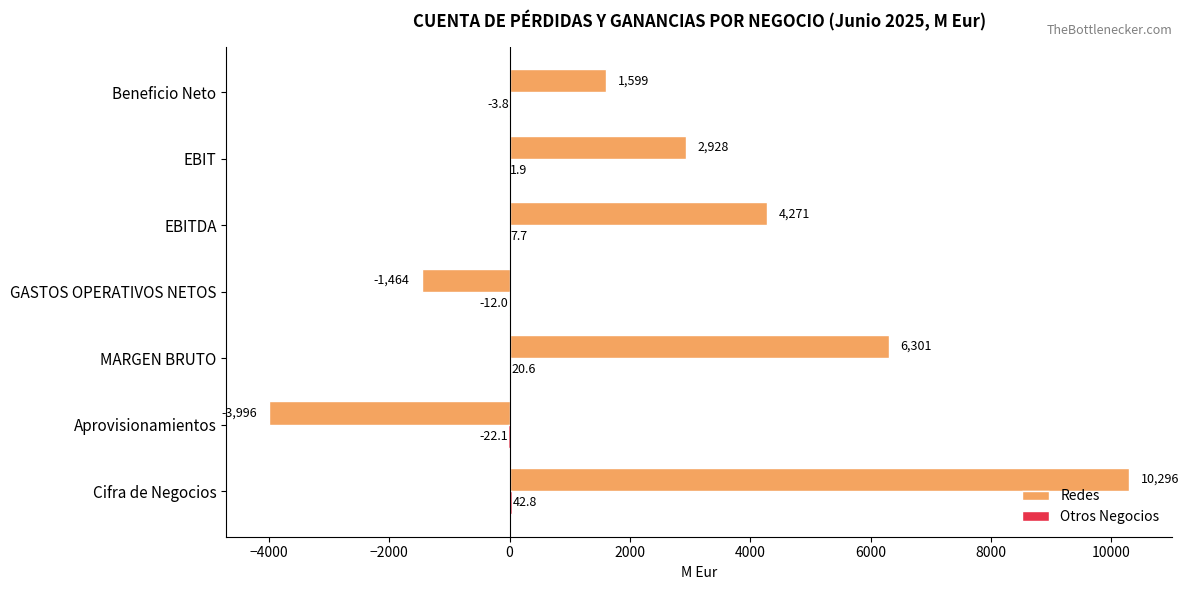

The value of Redes at Cifra de Negocios is 10296.1. True or false?

True